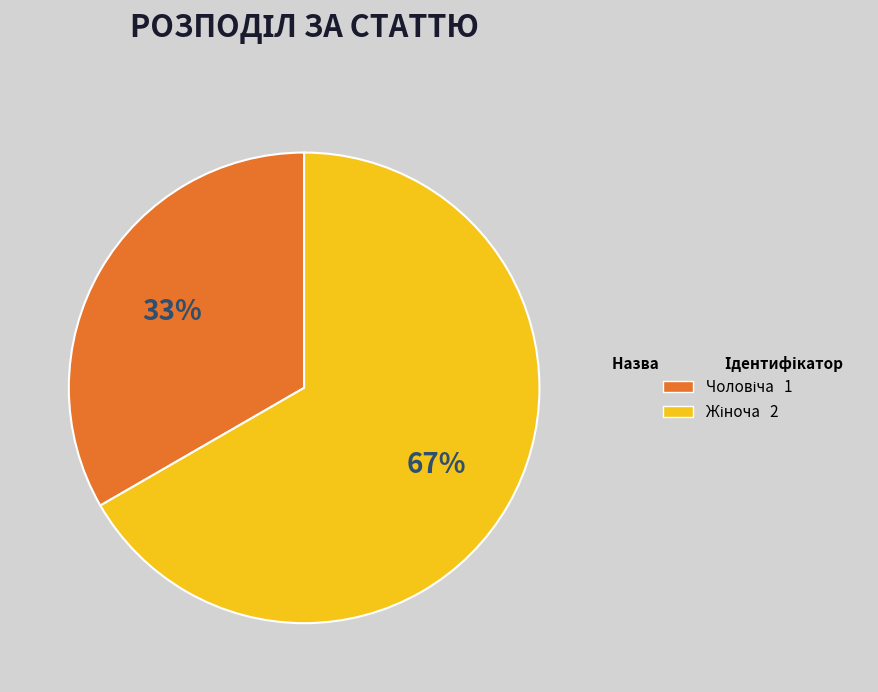

Count the number of slices in the pie.

2